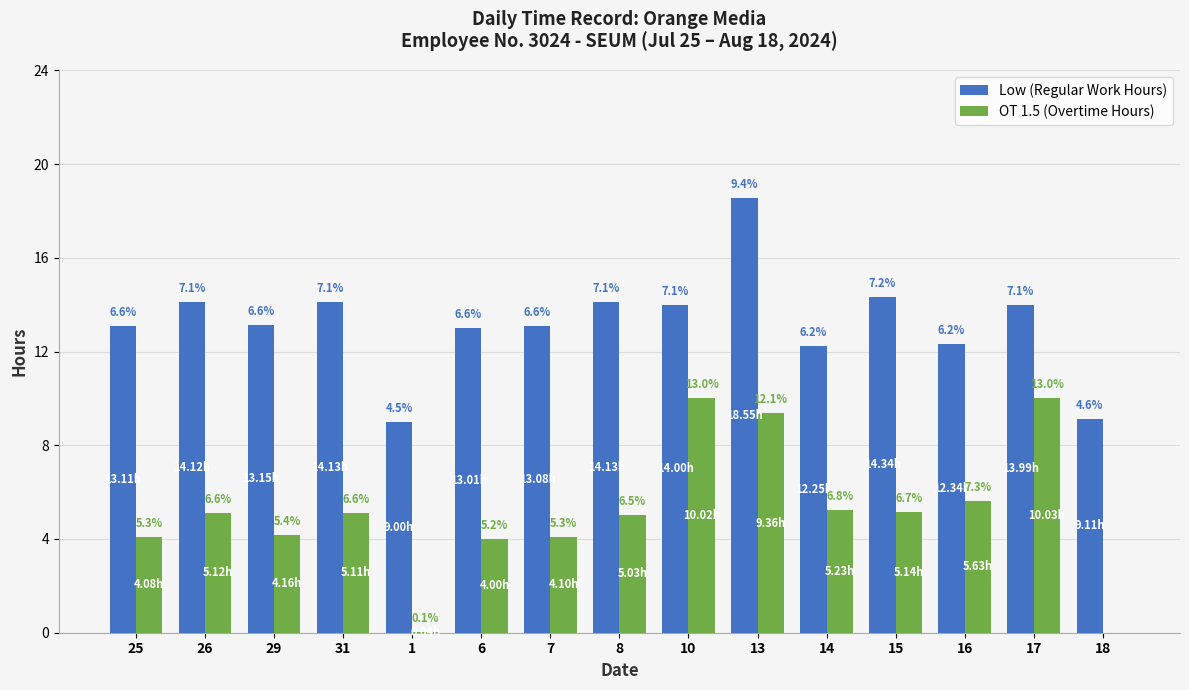

Are the bars grouped side by side (vs. stacked)?

Yes